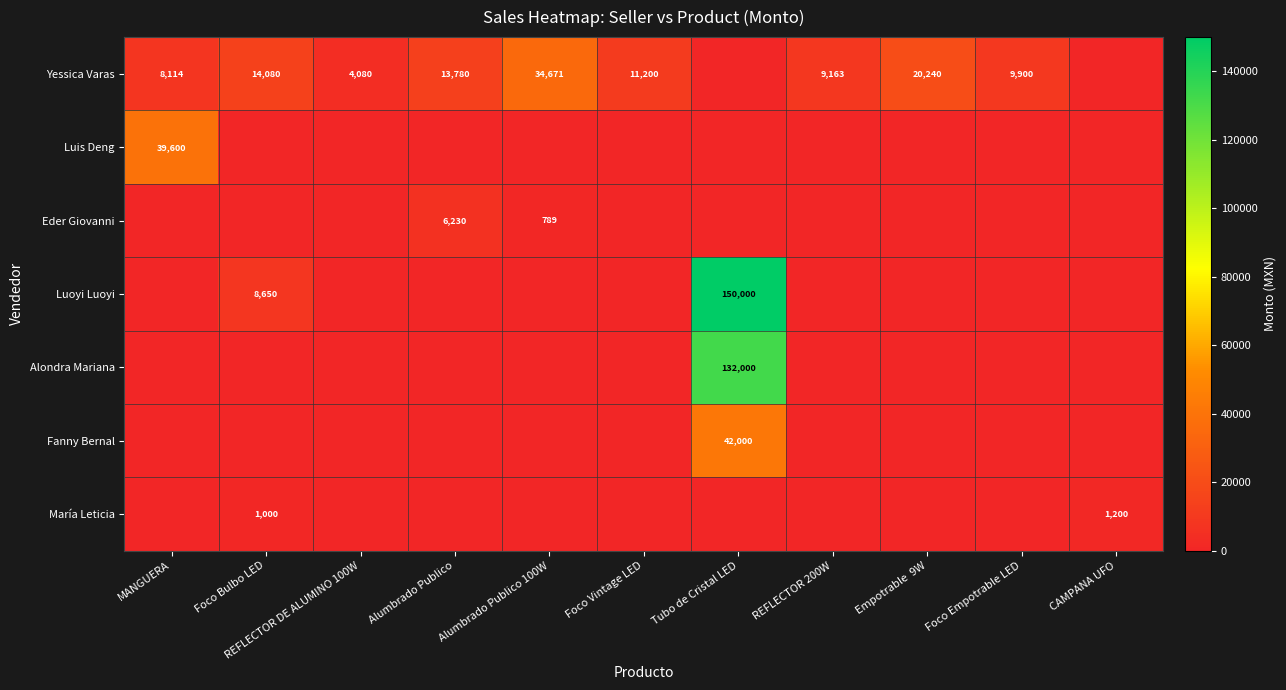

The value of Yessica Varas at MANGUERA is 8114. True or false?

True